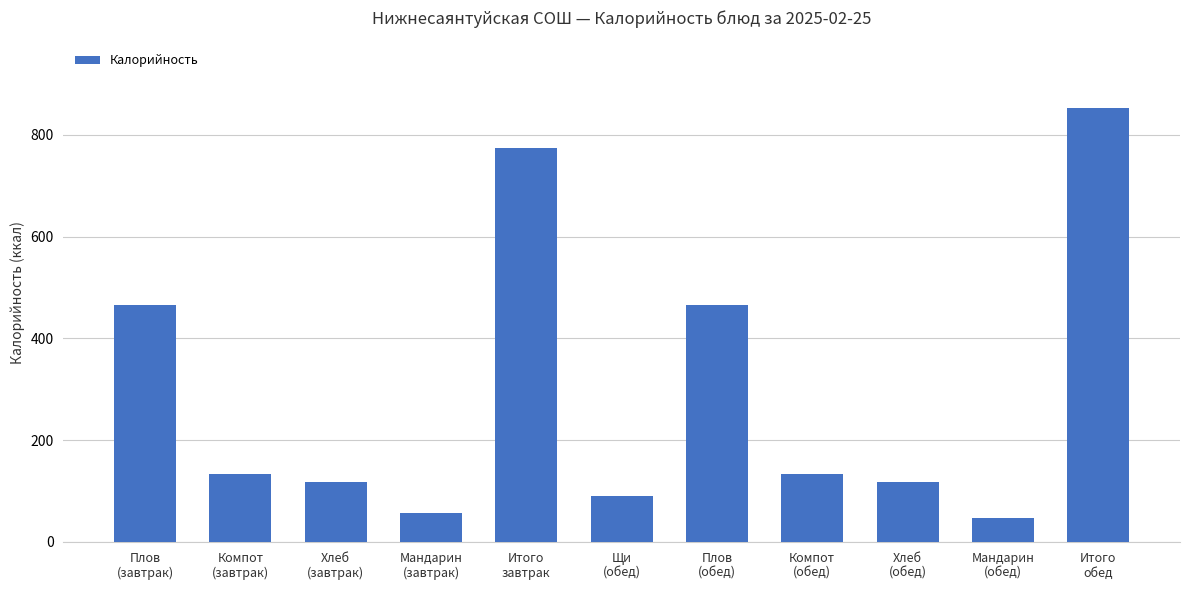

What is the difference between the maximum and minimum values?

805.8